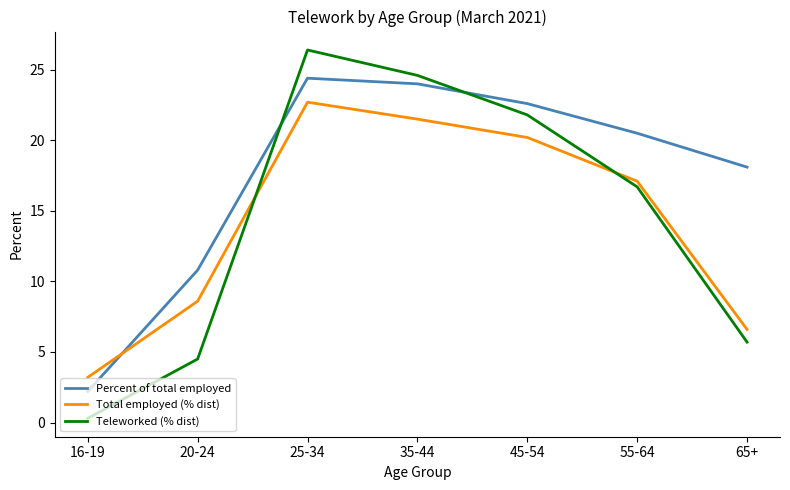

Where is the first local maximum for Total employed (% dist)?

25-34